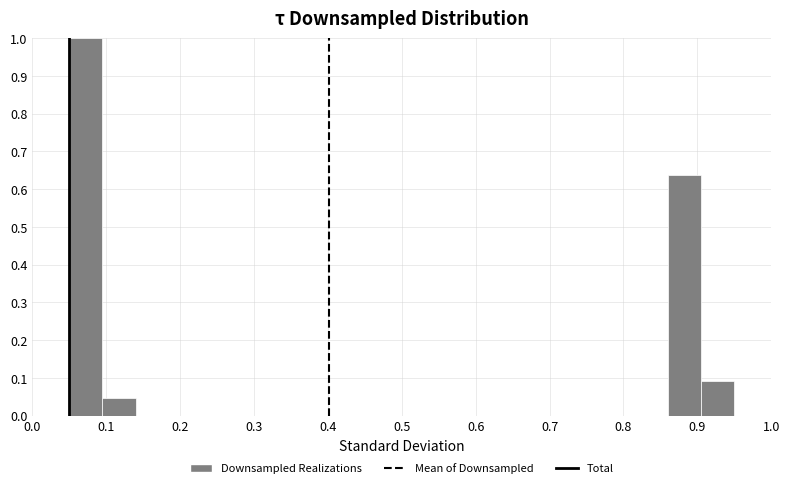

Which range on the x-axis has the tallest bar?

0.050 to 0.095